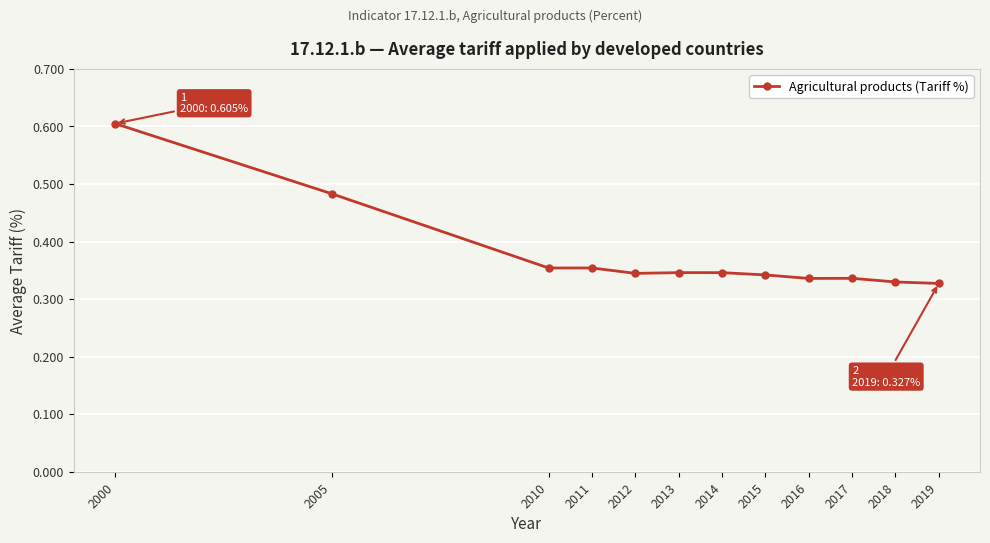

True or false: there are more than 0 points higher than both neighbors.

True